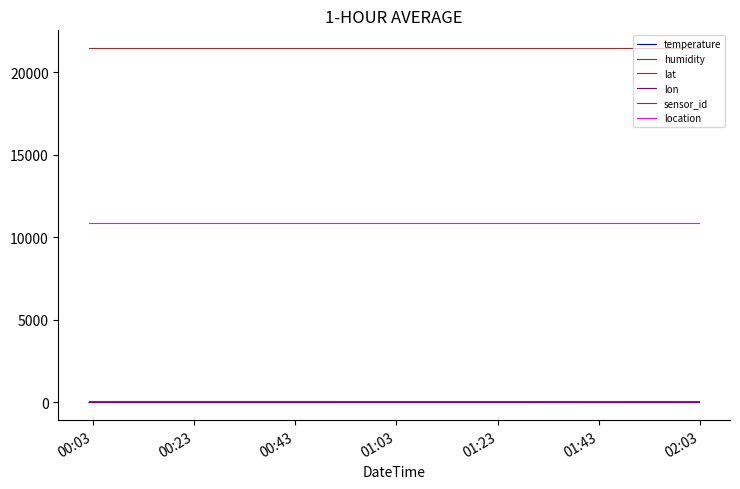

Which series has the largest total across all categories?

sensor_id